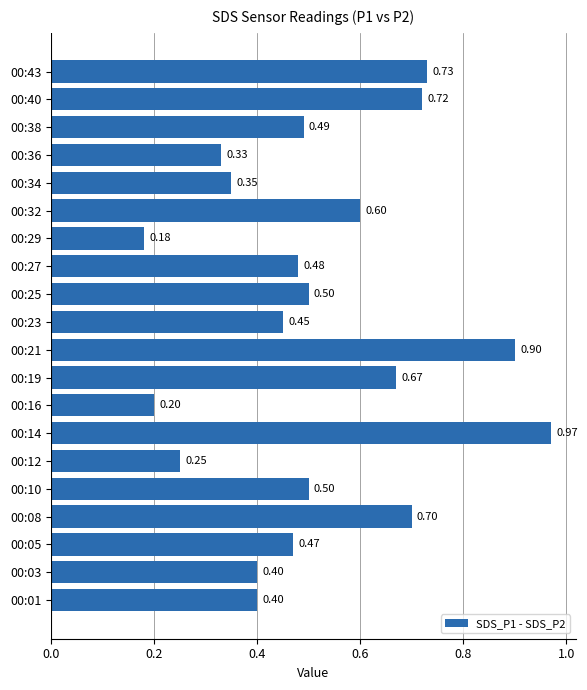

Which has a higher value, 00:43 or 00:38?

00:43